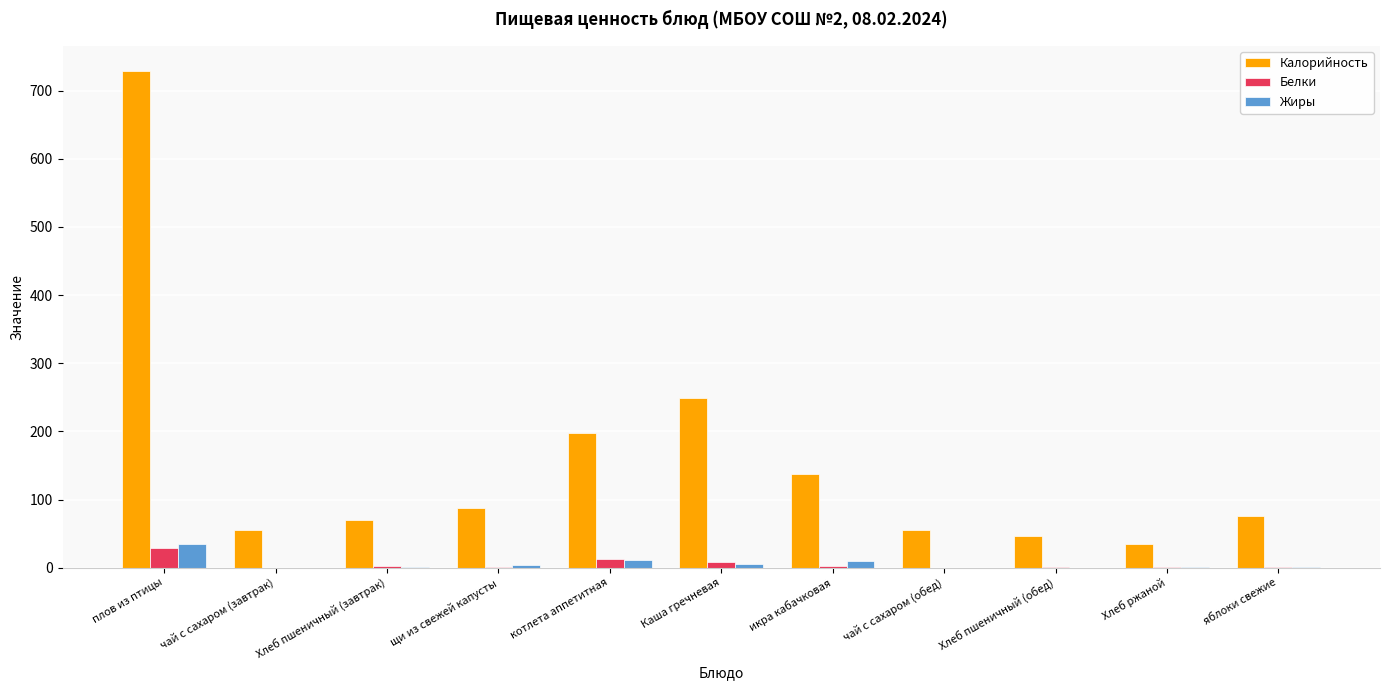

What is the difference between the Белки values at котлета аппетитная and Хлеб ржаной?

11.8